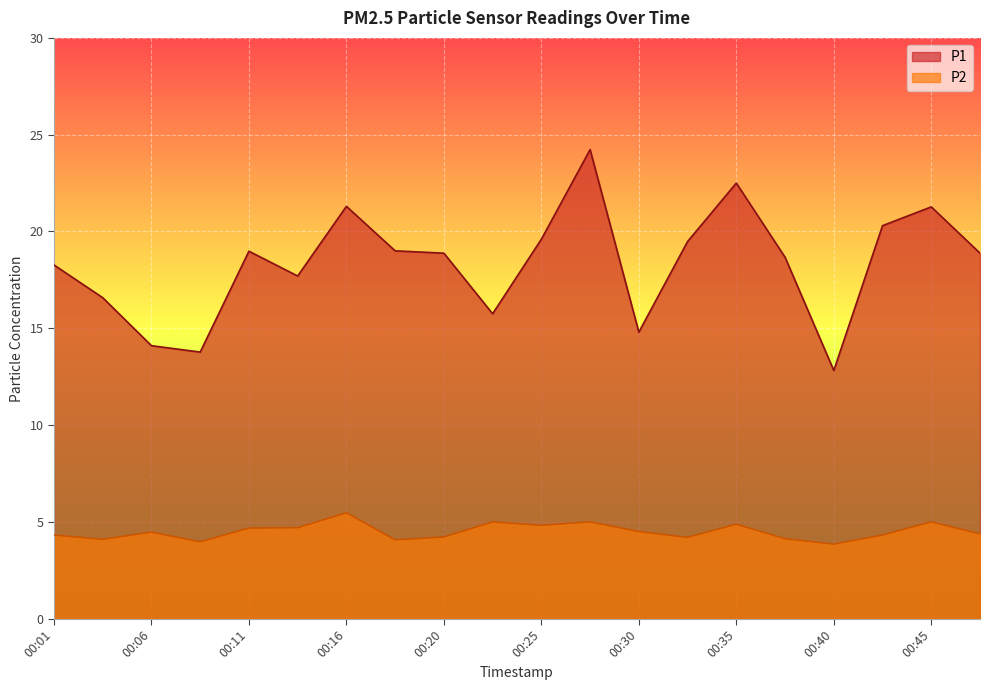

Is the value of P2 at 00:18 greater than the value of P1 at 00:25?

No